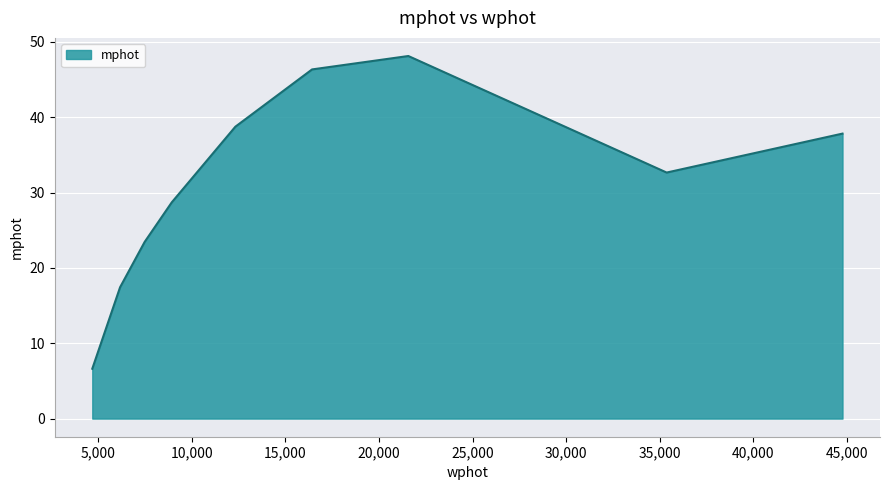

What is the minimum value shown in the chart?

6.6